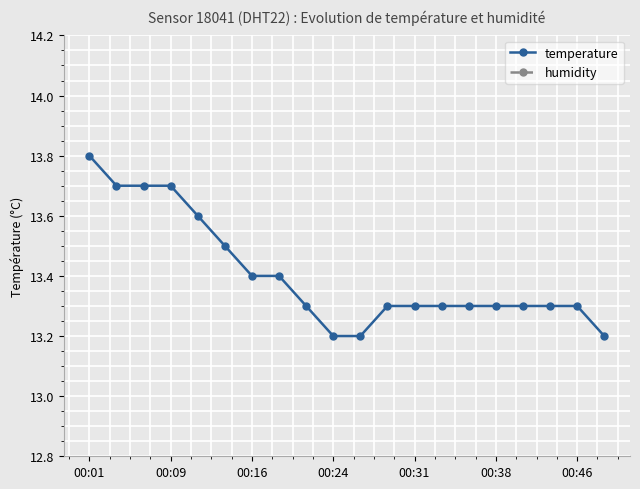

What is the highest value of the temperature series?

13.8